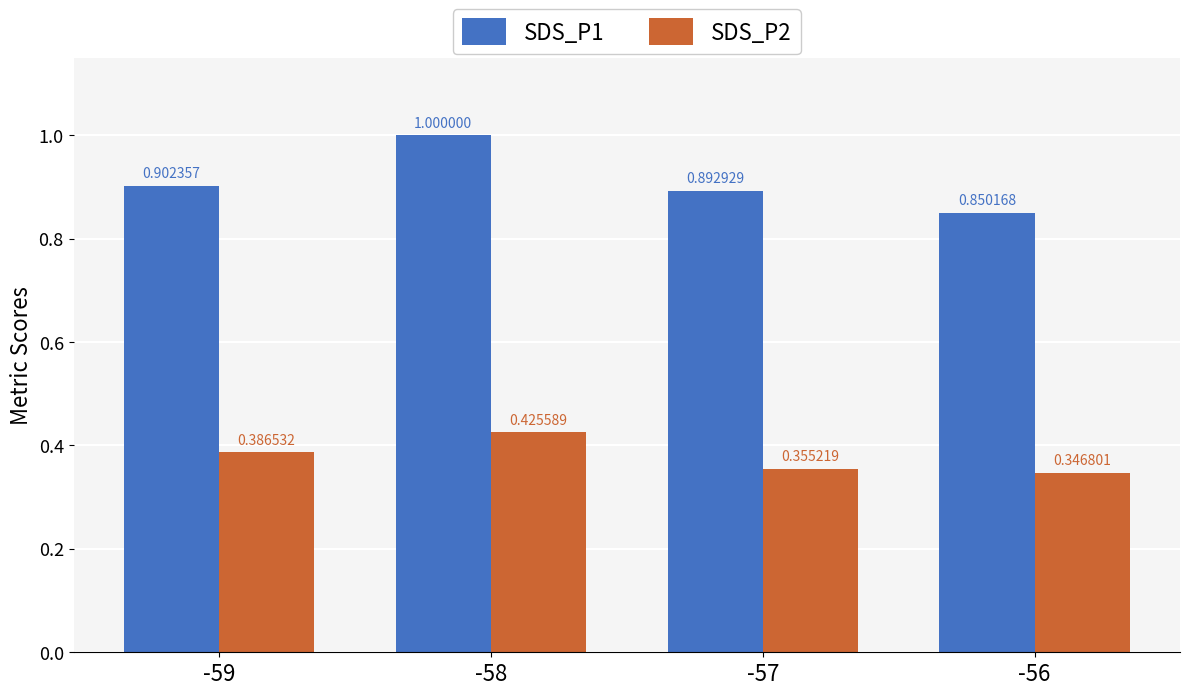

At which category is the sum across all series the highest?

-58